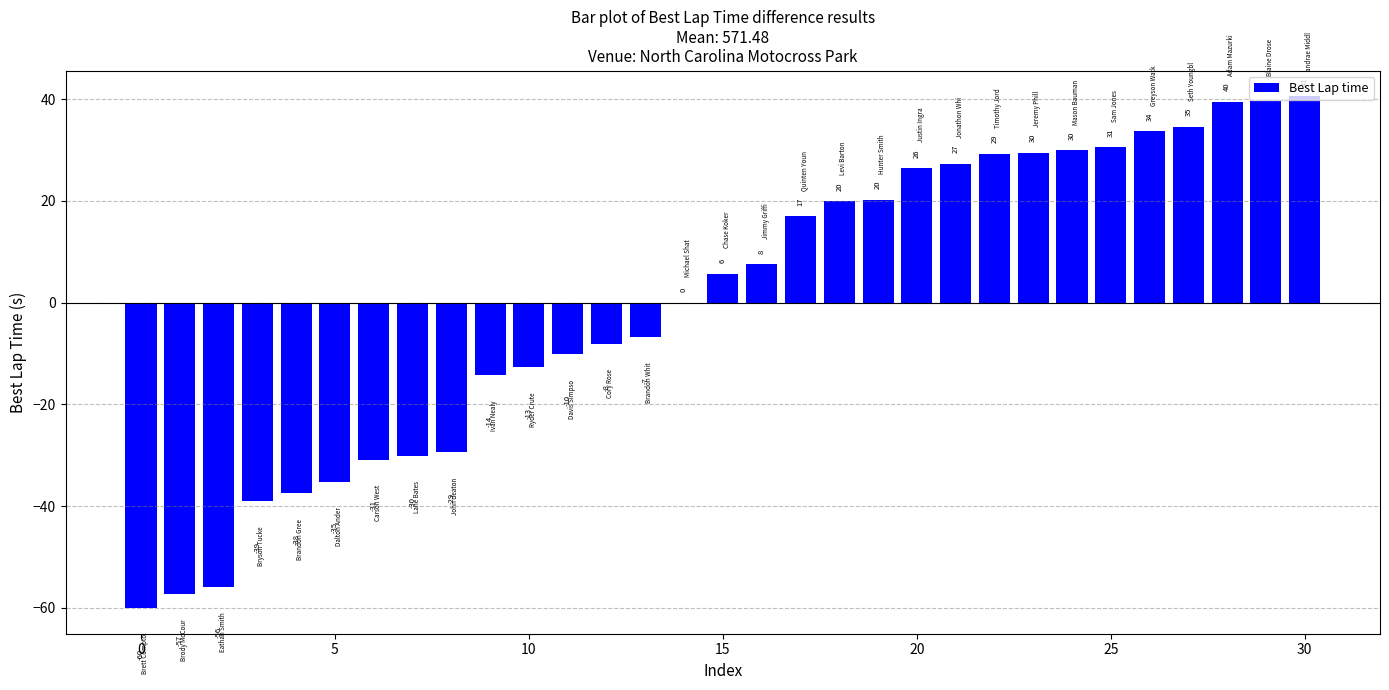

How many values are above zero?

16